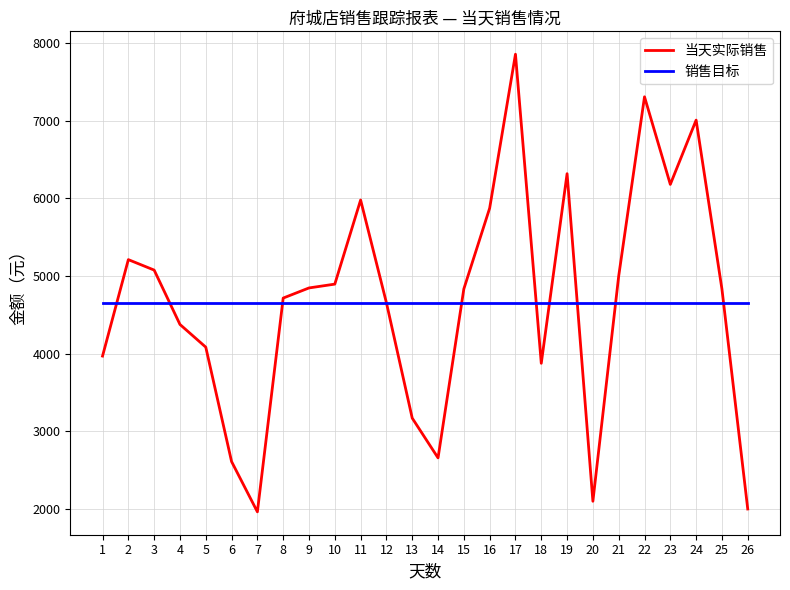

How many lines are shown in the chart?

2